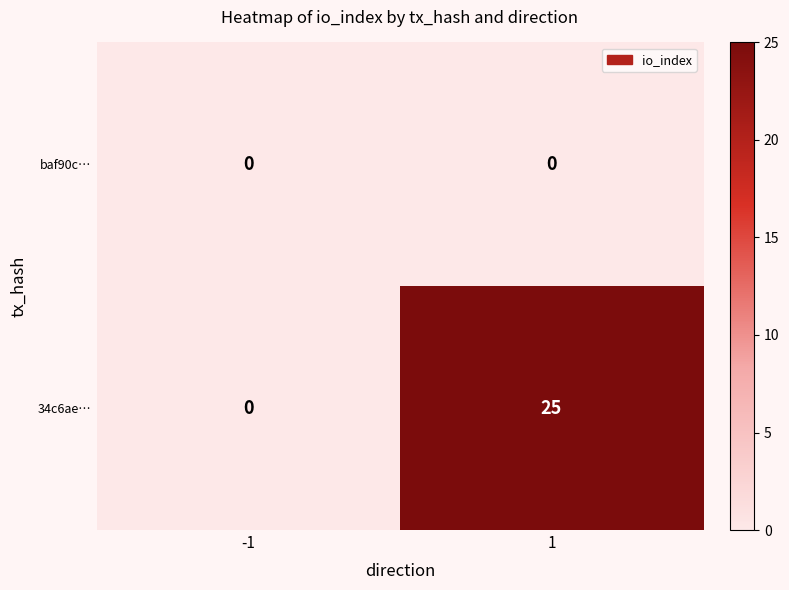

List the series in order of their peak value, lowest first.

baf90c…, 34c6ae…